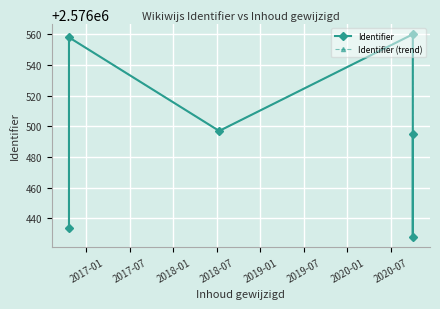

True or false: Identifier and Identifier (trend) intersect in this chart.

False